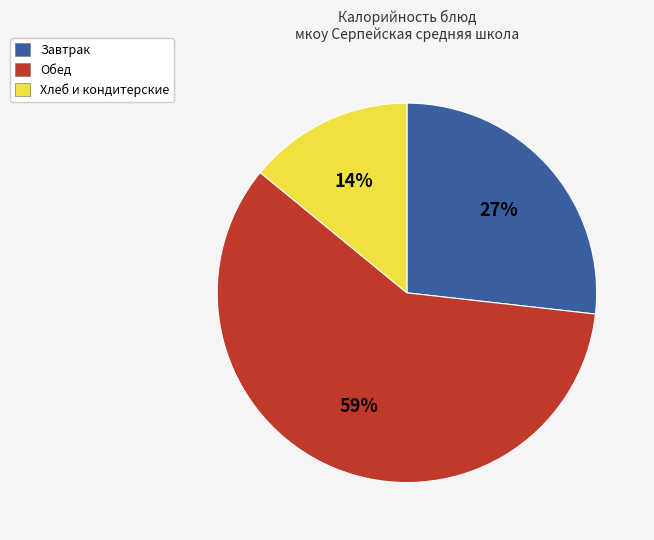

Do Обед and Завтрак together represent more than half of the pie?

Yes